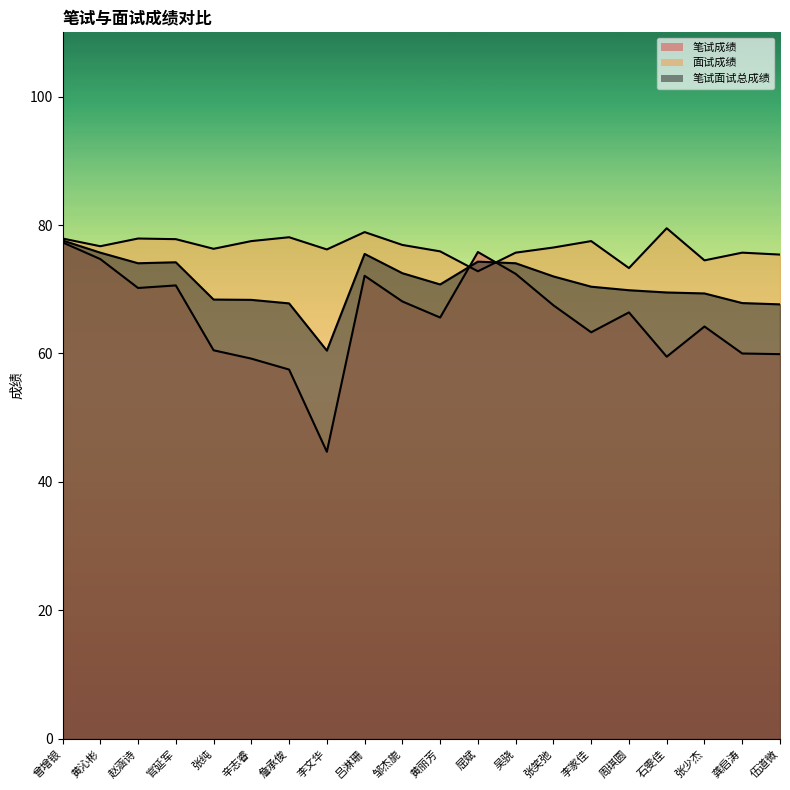

What is the sum of the 笔试成绩 values at 曾增银 and 官延军?

147.9